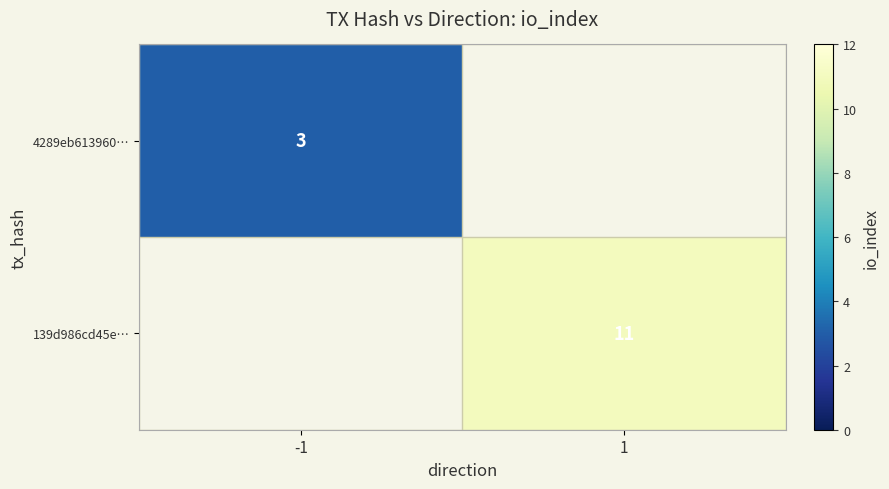

True or false: 139d986cd45e… has a value of 5 at 1.

False